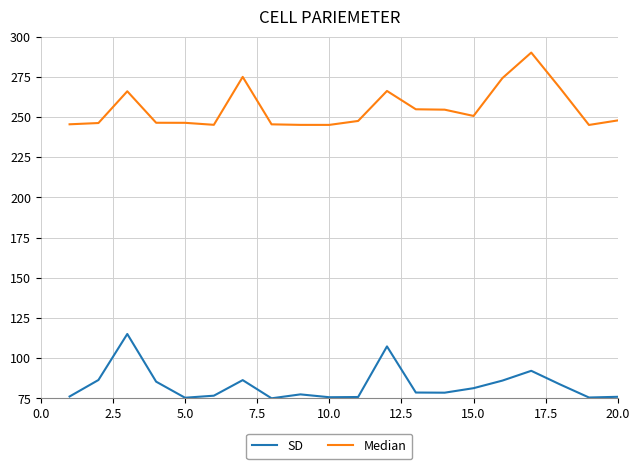

What is the highest value of the SD series?

115.0